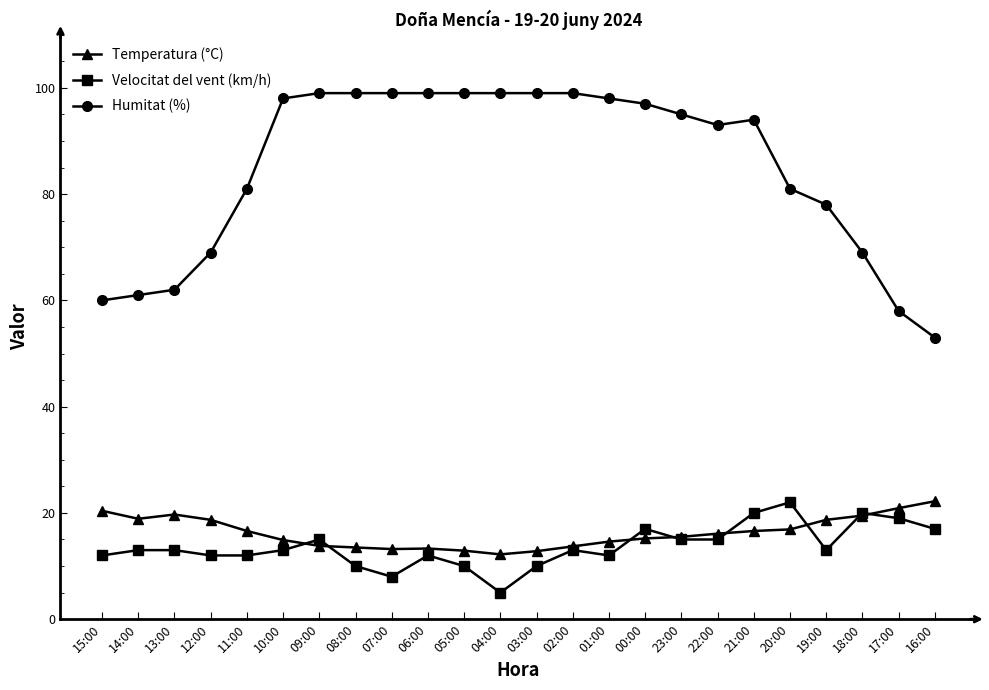

Which category has the lowest value across all series?

04:00